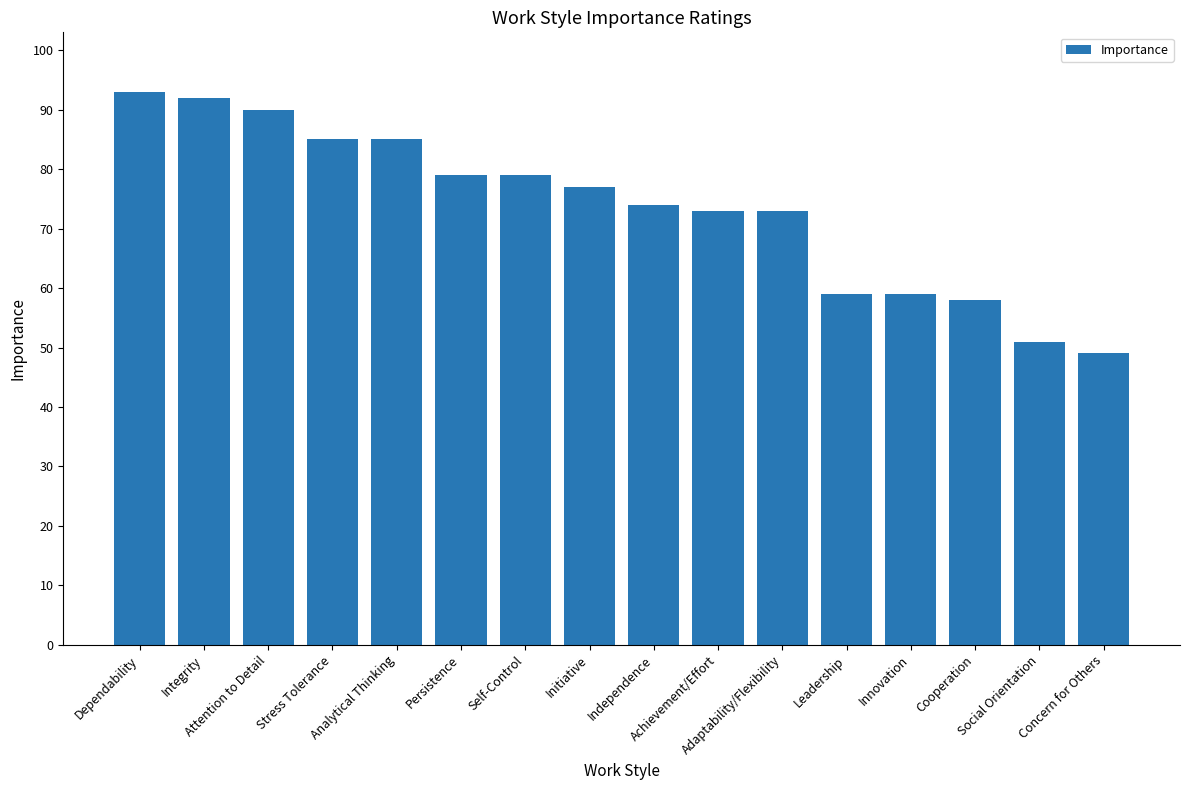

Is it true that the value at Analytical Thinking is 45?

False